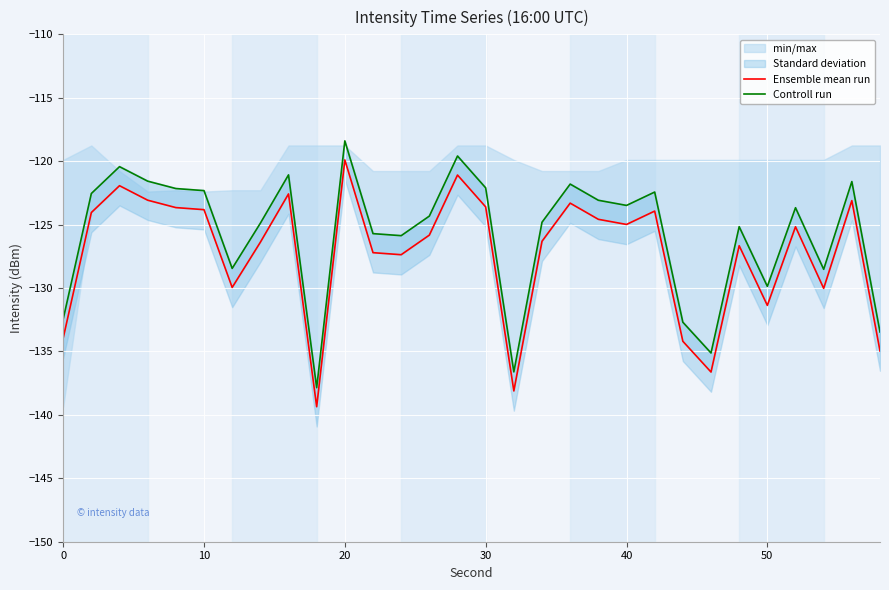

What value does the Ensemble mean run series have at 50?

-131.4